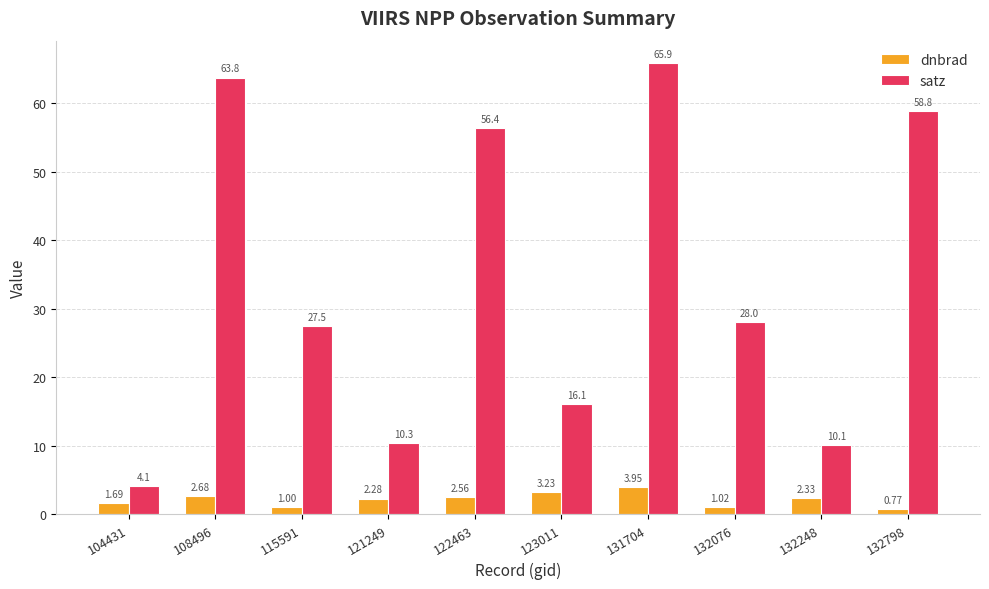

Rank the series at 131704 from lowest to highest value.

dnbrad, satz